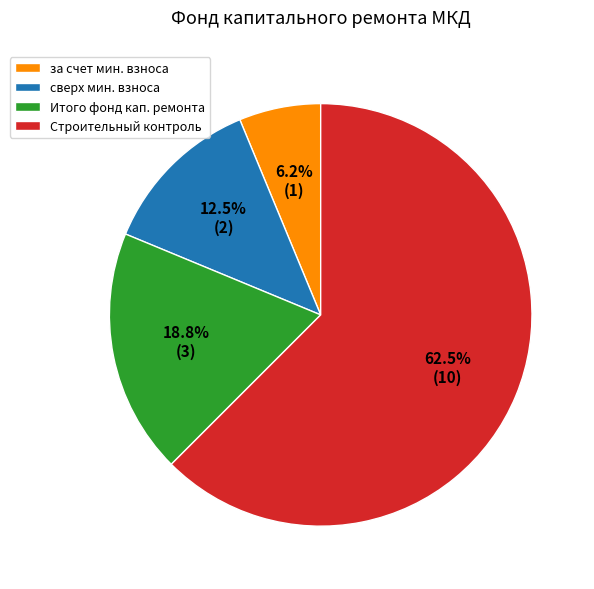

Approximately how many times larger is the value at за счет мин. взноса compared to сверх мин. взноса?

0.5